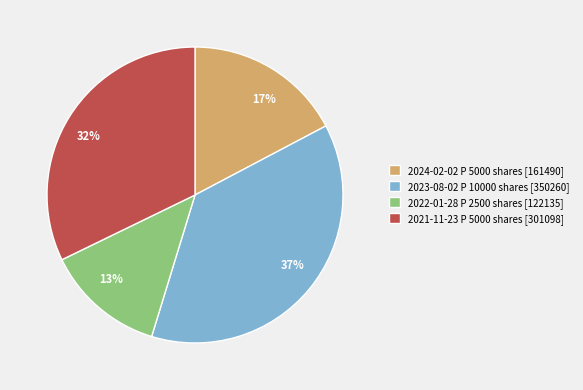

Is there any slice that represents more than half of the pie?

No